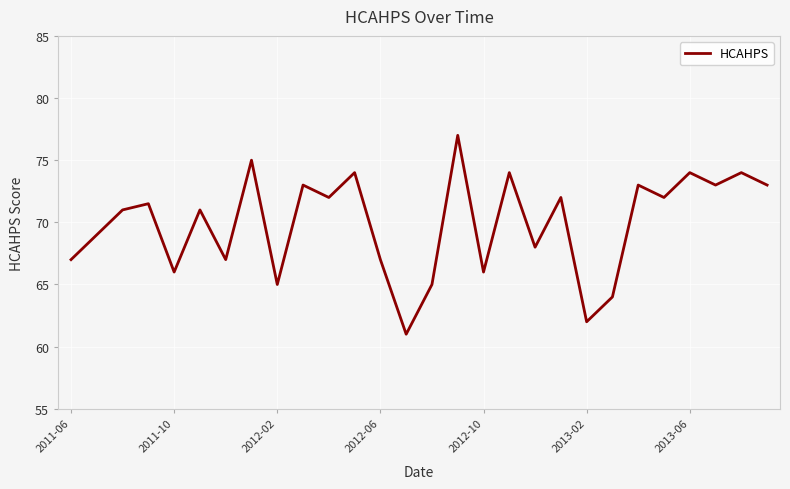

What is the minimum value shown in the chart?

61.0